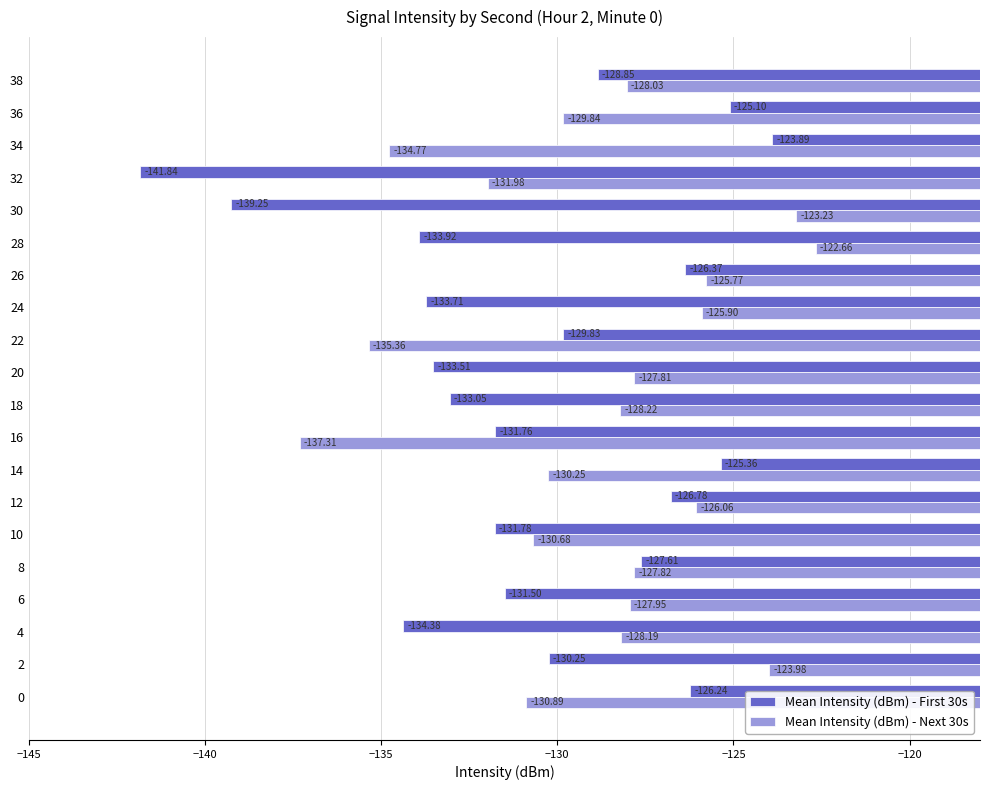

What is the difference between the maximum and minimum values in the Mean Intensity (dBm) - Next 30s series?

14.7